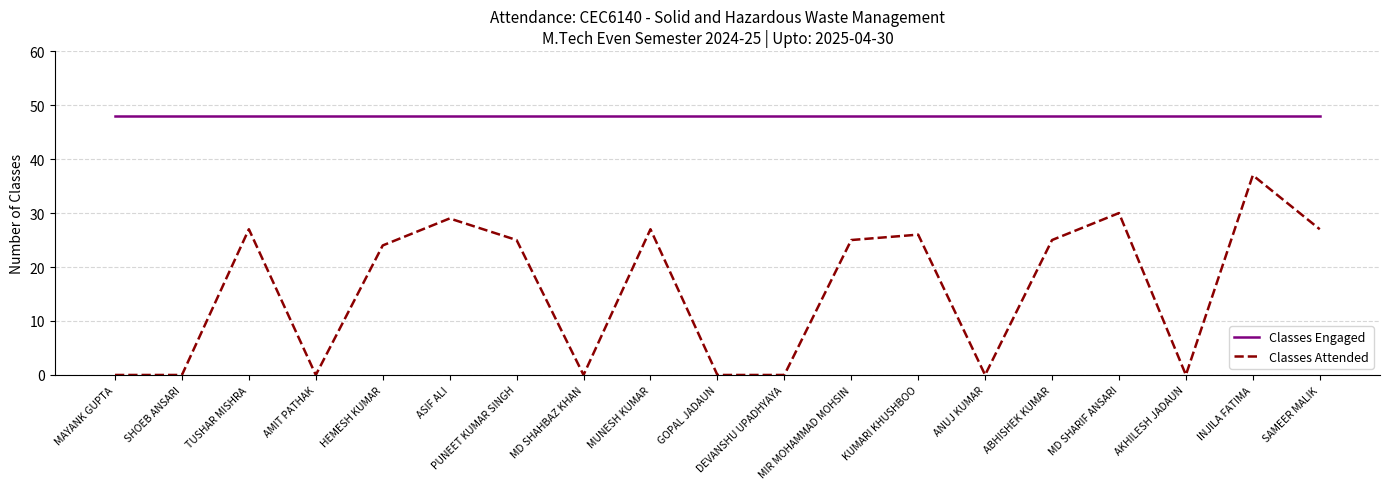

True or false: Classes Engaged and Classes Attended cross at least once.

False